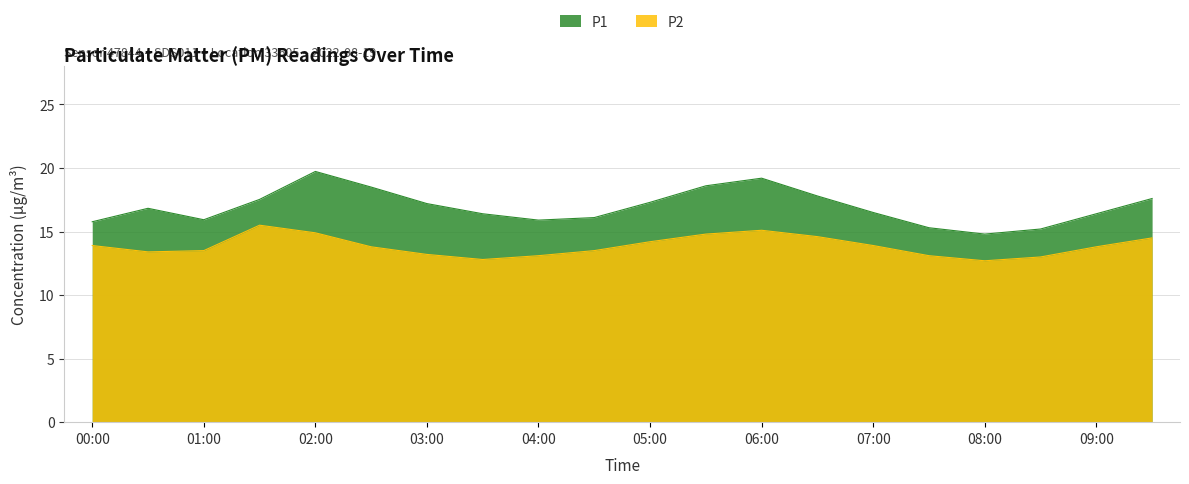

What are all the series names shown in the legend?

P1, P2